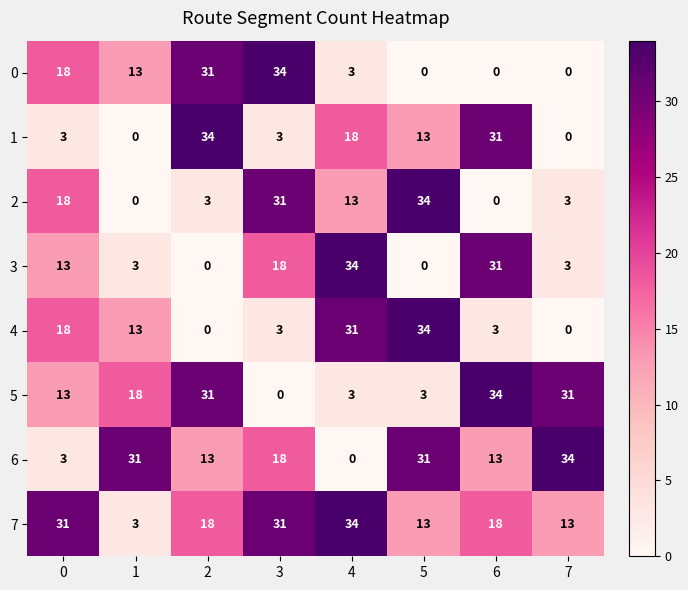

What is the difference between the highest and lowest values at 6?

34